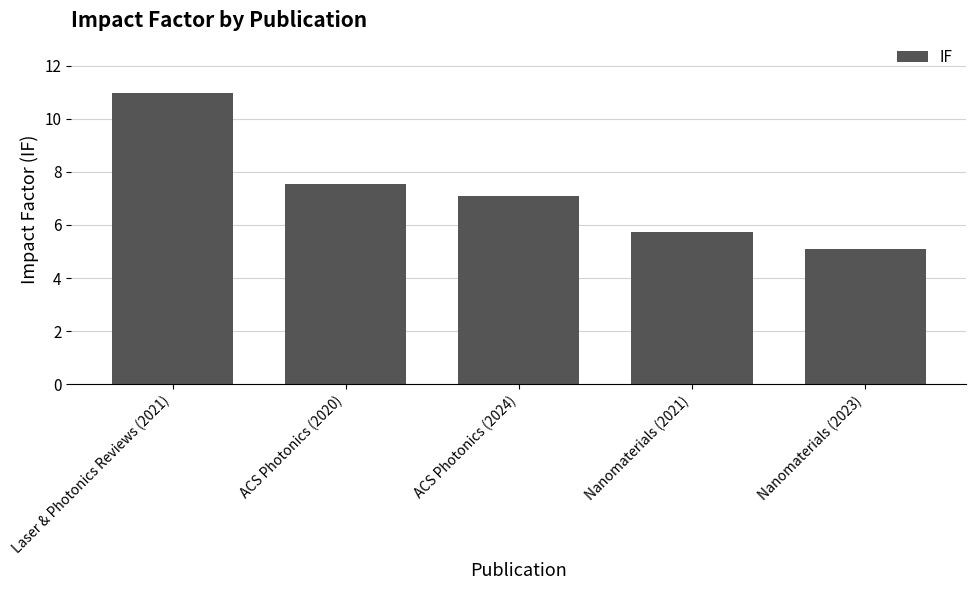

What is the average value?

7.3